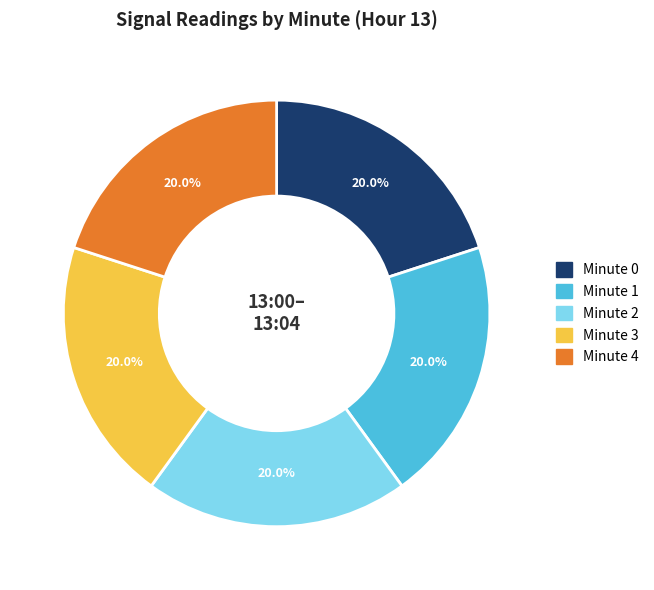

Does Minute 1 account for over 50% of the chart?

No